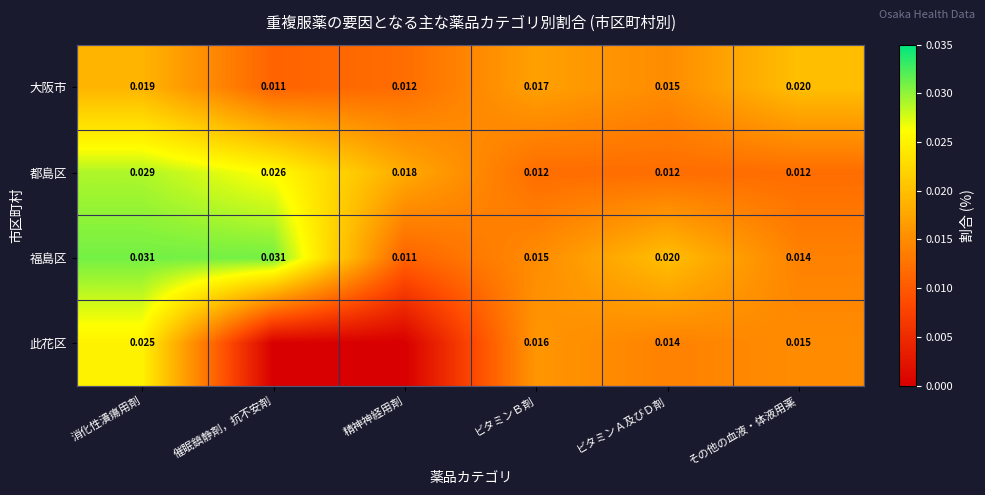

Rank the series at ビタミンＢ剤 from lowest to highest value.

都島区, 福島区, 此花区, 大阪市